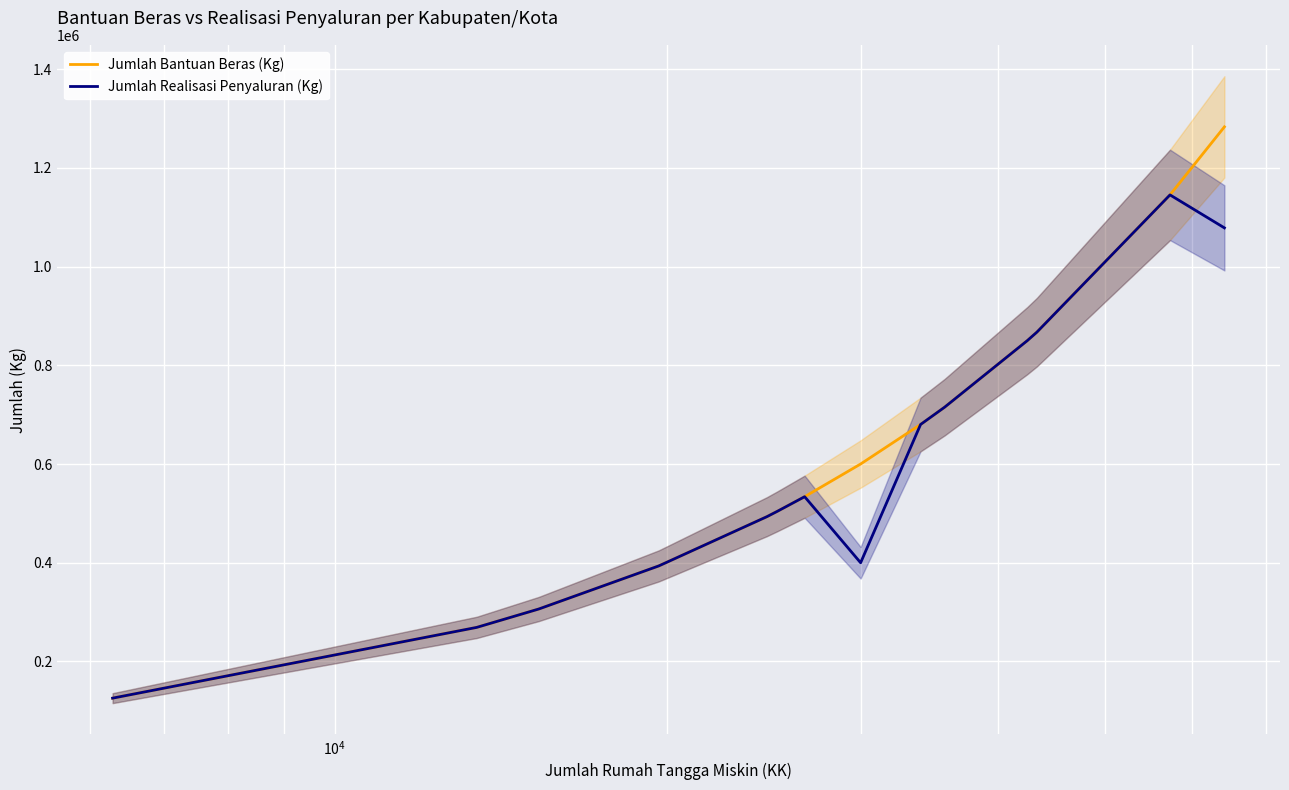

True or false: Jumlah Bantuan Beras (Kg) has more than 1 interior local peaks.

False